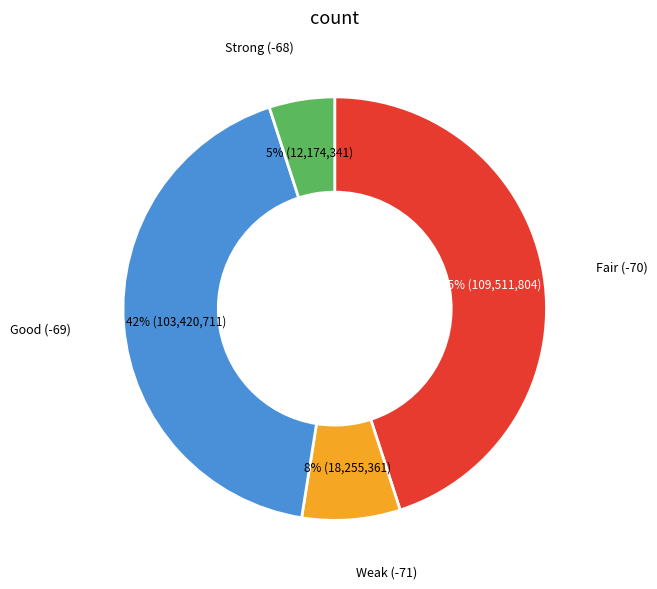

Is there a majority slice in this chart?

No